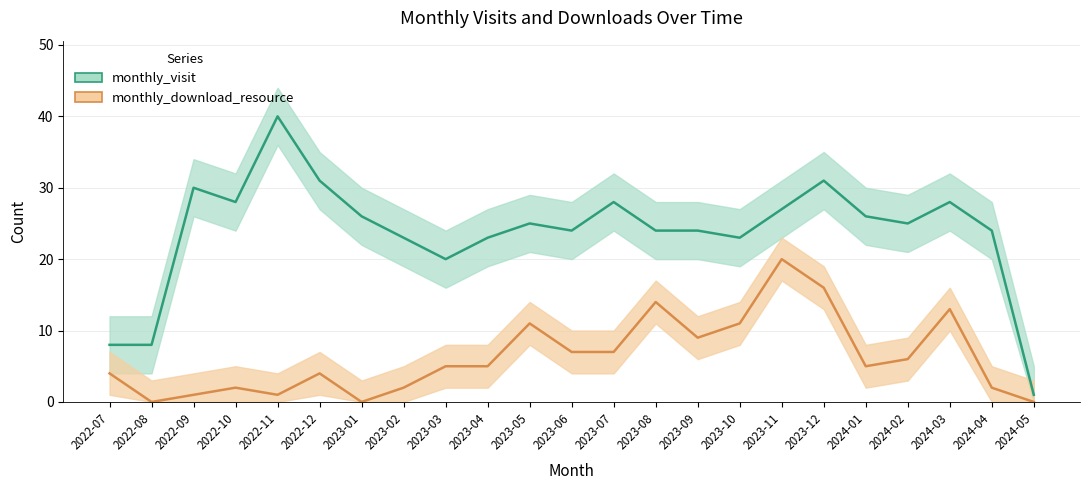

At 2022-11, list the series in order from smallest to largest.

monthly_download_resource, monthly_visit